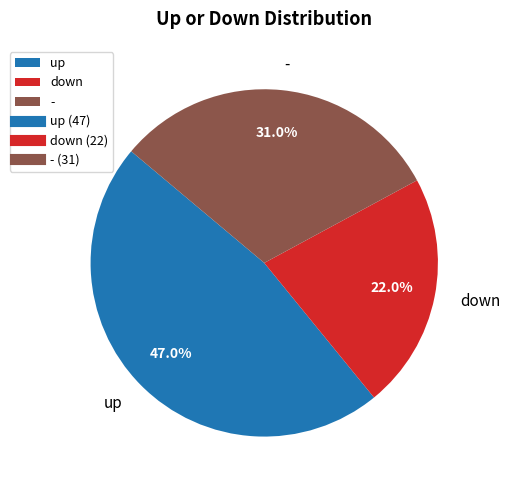

To the nearest percent, what percentage of the pie is up?

47%